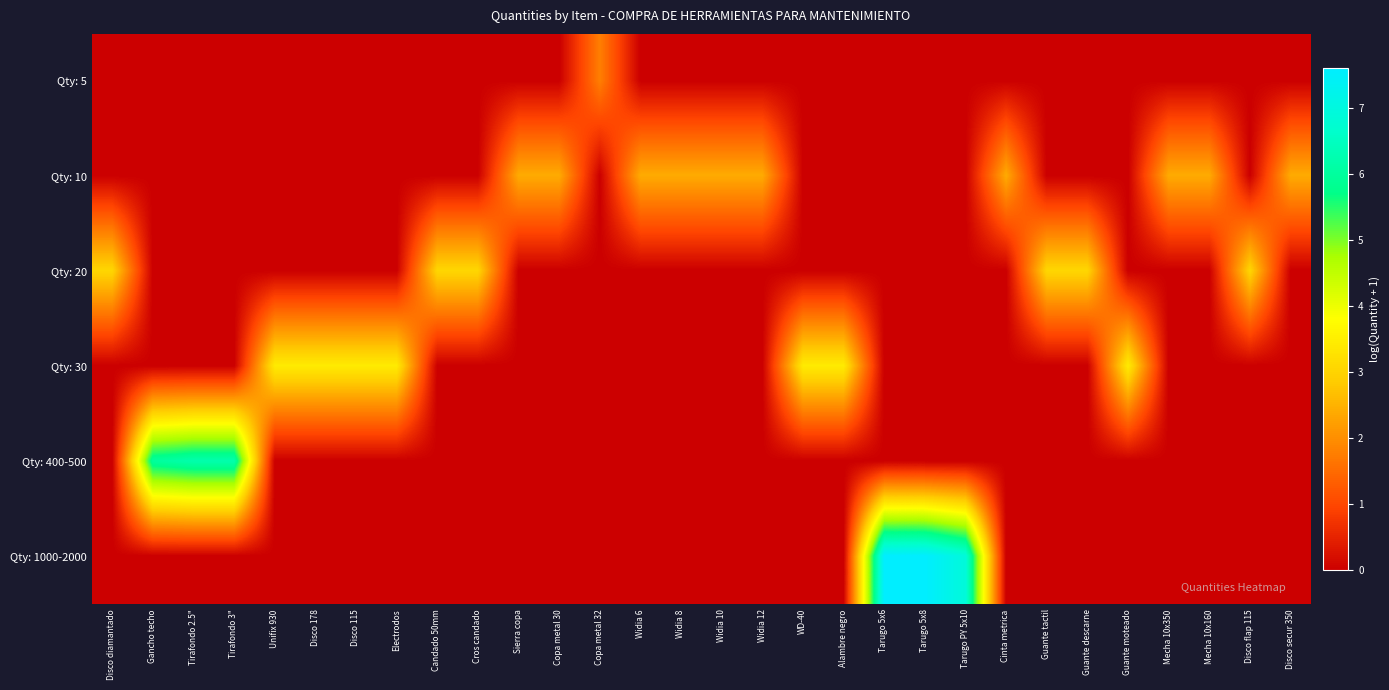

Rank the series at Guante moteado from highest to lowest value.

Qty: 30, Qty: 5, Qty: 10, Qty: 20, Qty: 400-500, Qty: 1000-2000